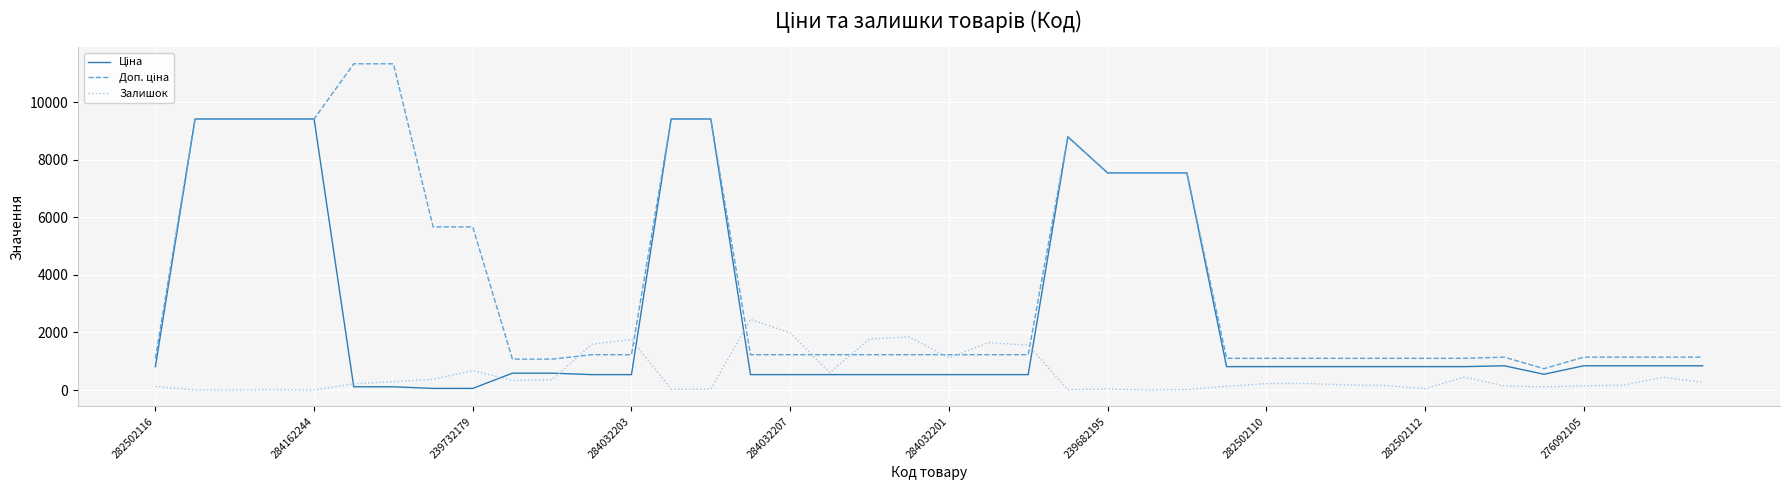

Does the chart have visible grid lines?

Yes